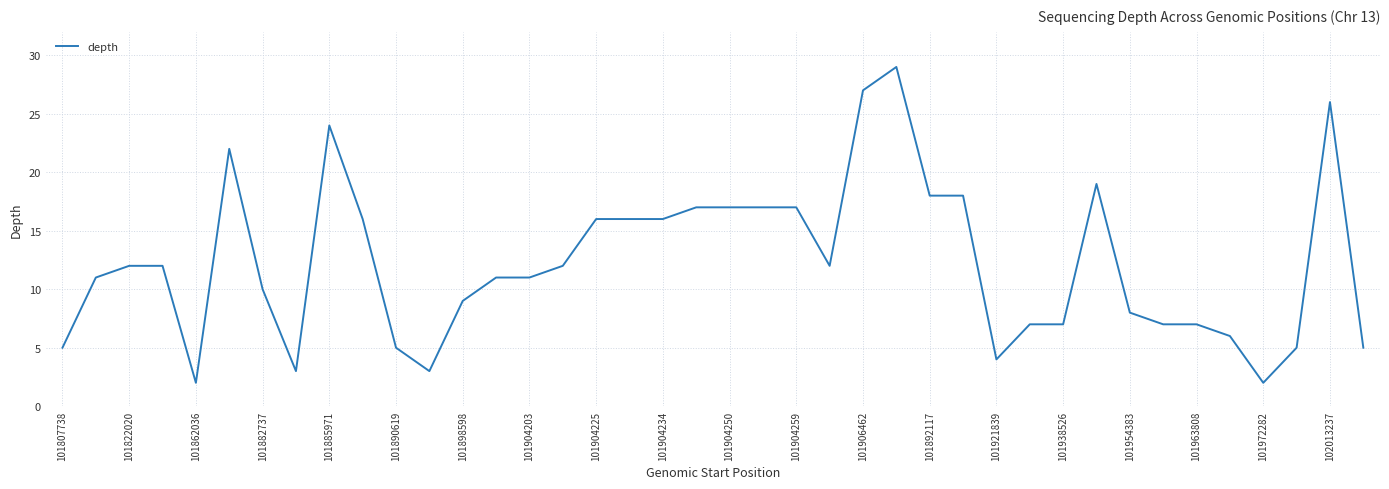

Does the chart have visible grid lines?

Yes